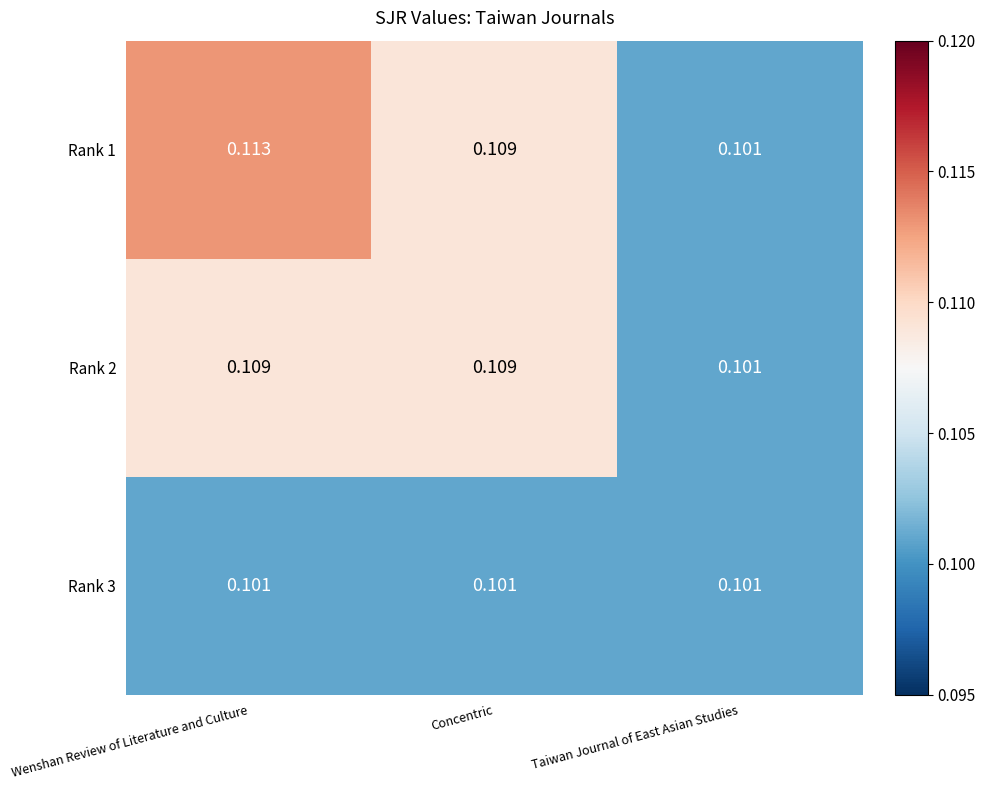

List the labels in order of Rank 1 value, smallest first.

Taiwan Journal of East Asian Studies, Concentric, Wenshan Review of Literature and Culture